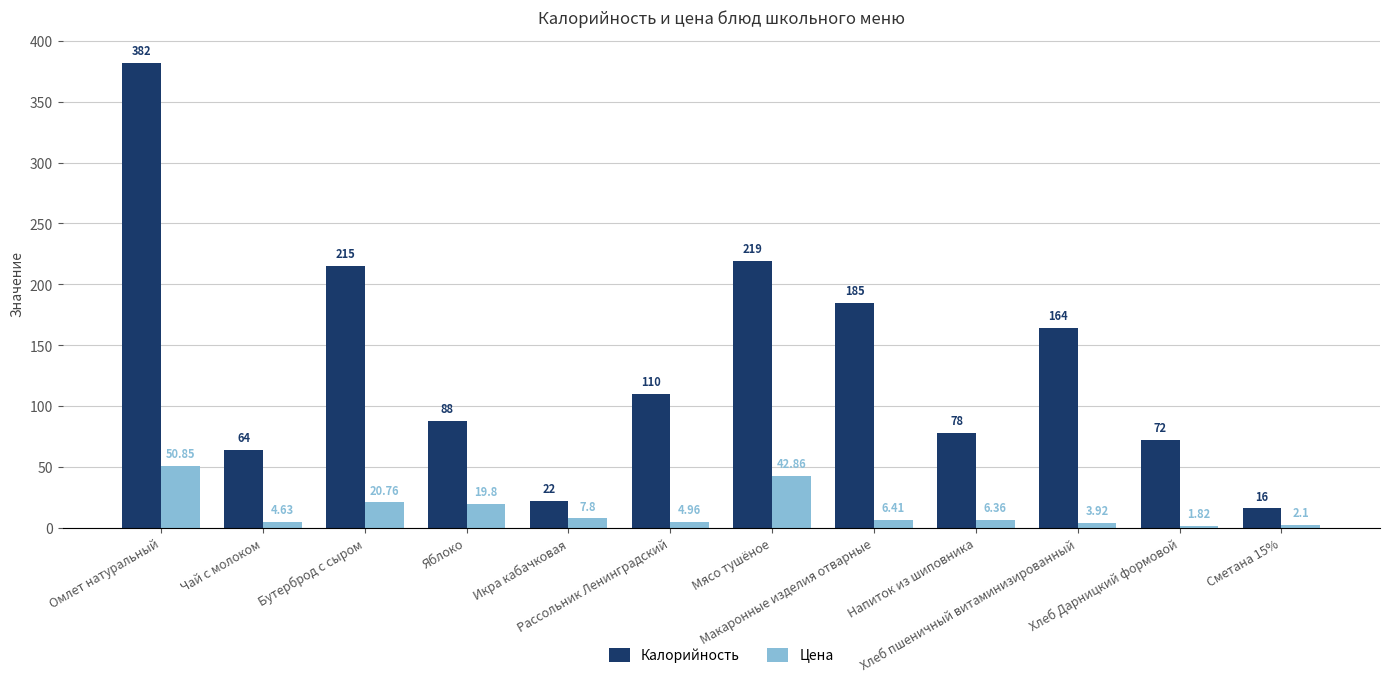

What is the maximum value for Цена?

50.9